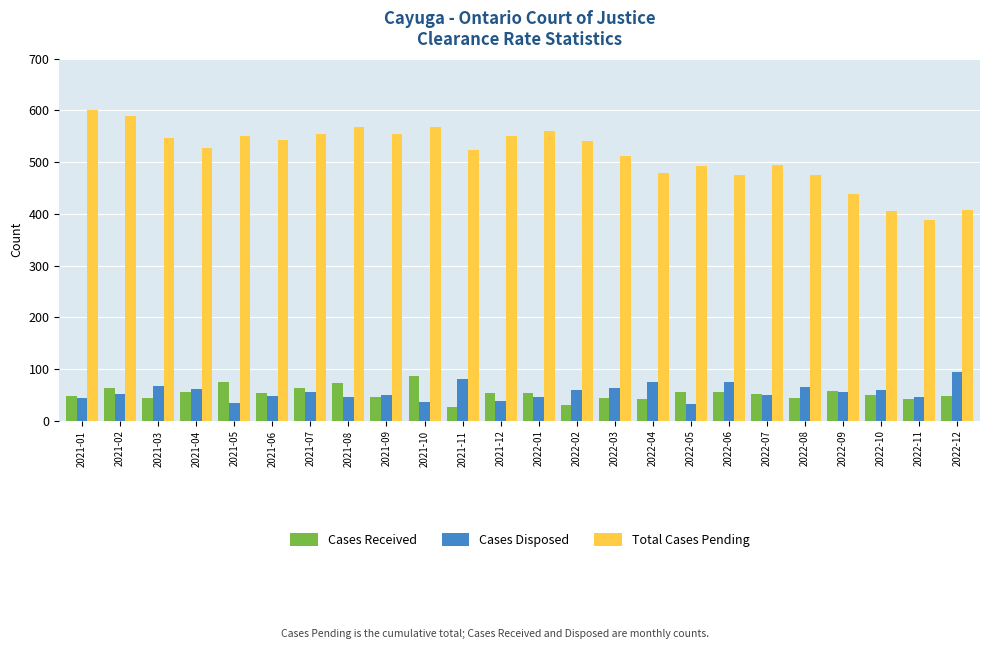

Which series has the largest total across all categories?

Total Cases Pending